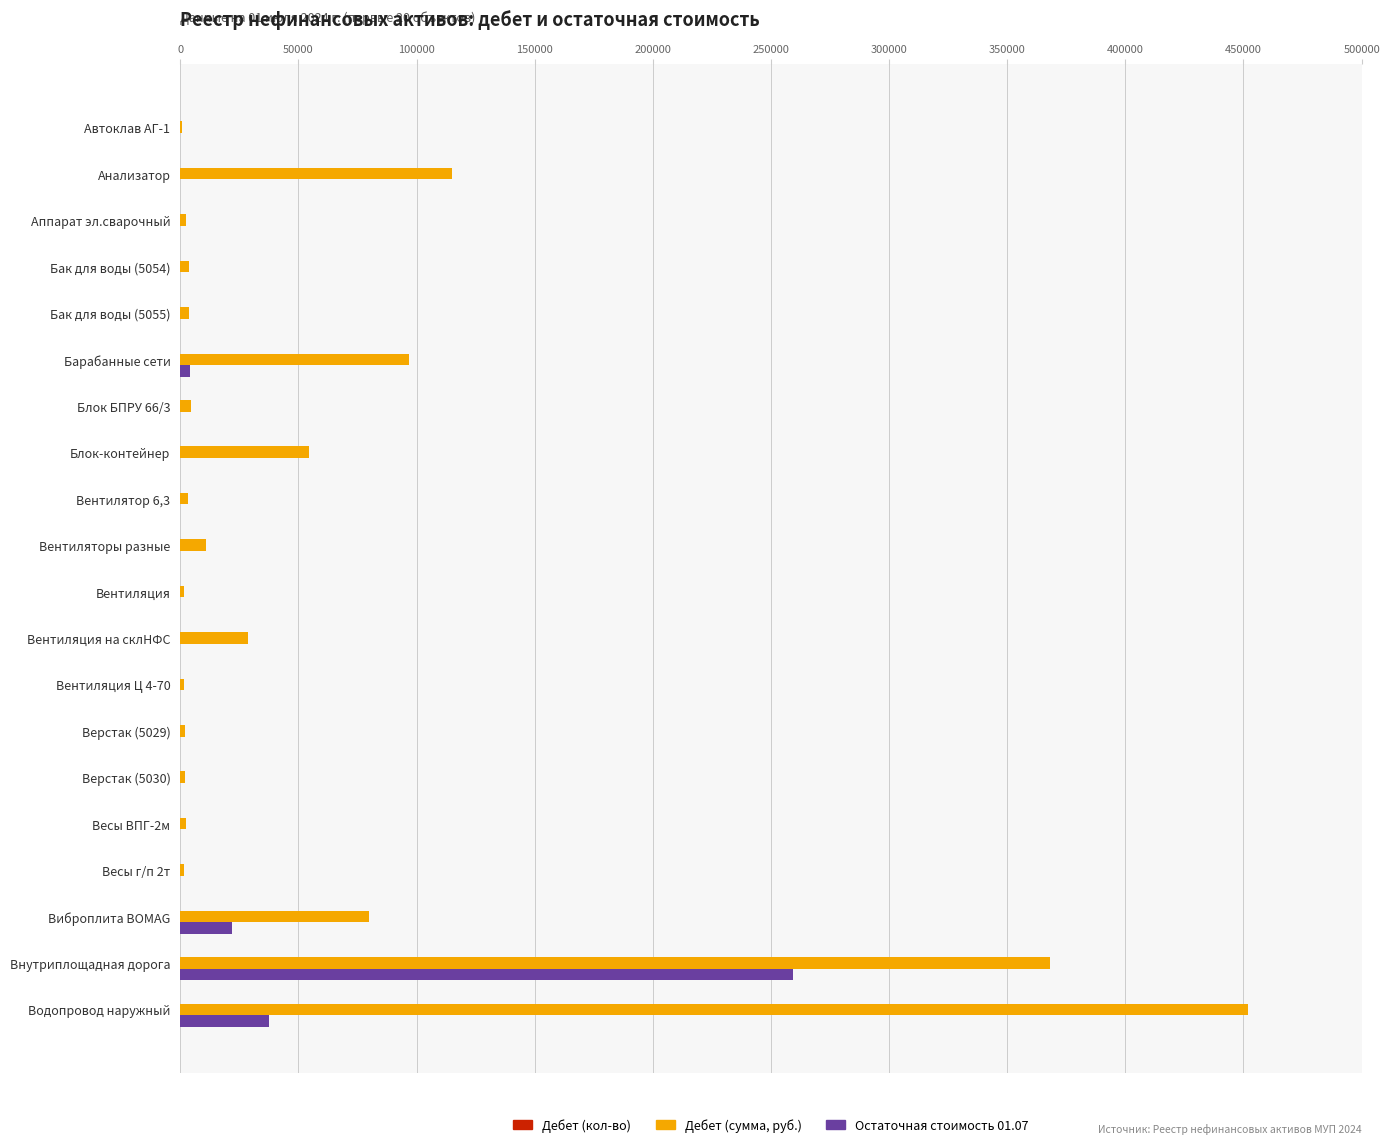

At which category is the sum across all series the highest?

Внутриплощадная дорога